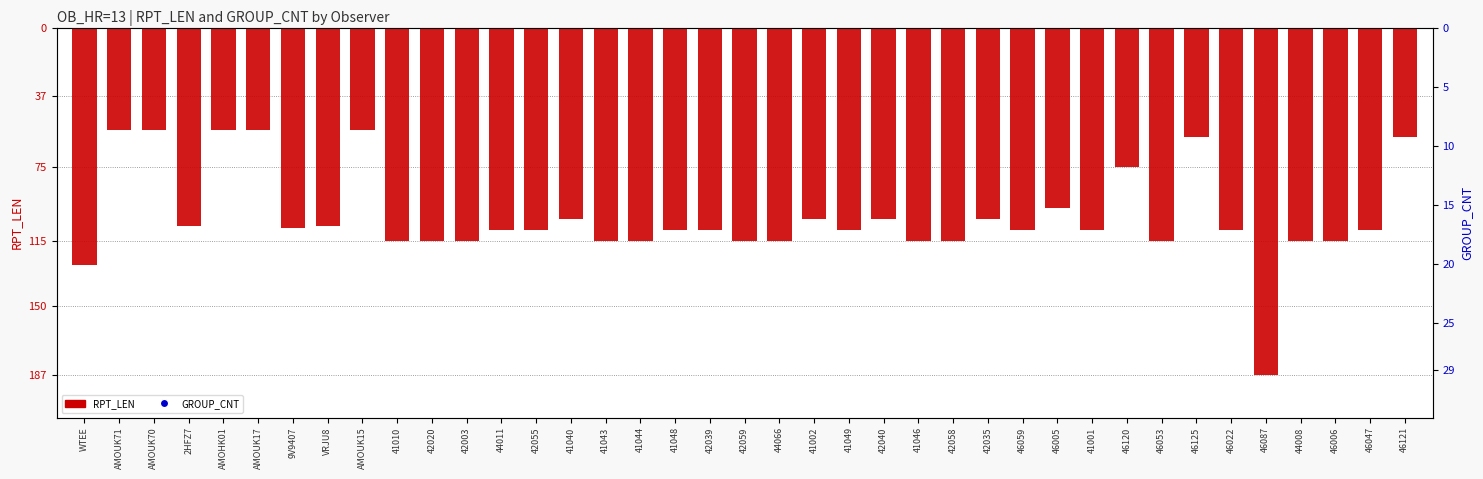

What are all the series names shown in the legend?

RPT_LEN, GROUP_CNT